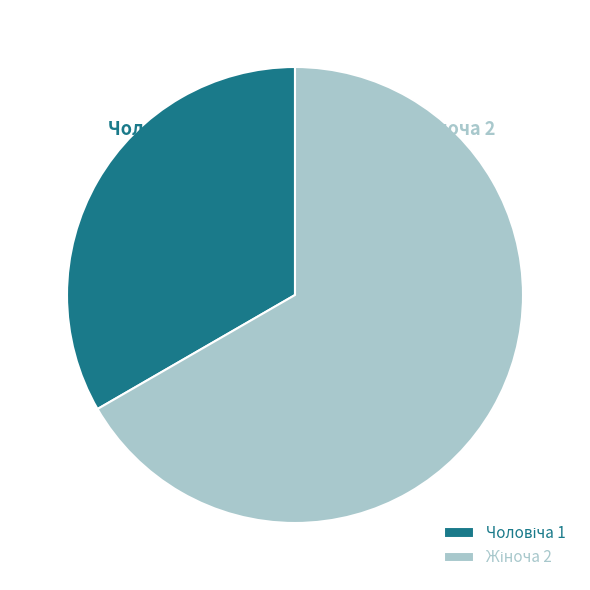

Is there any slice that represents more than half of the pie?

Yes